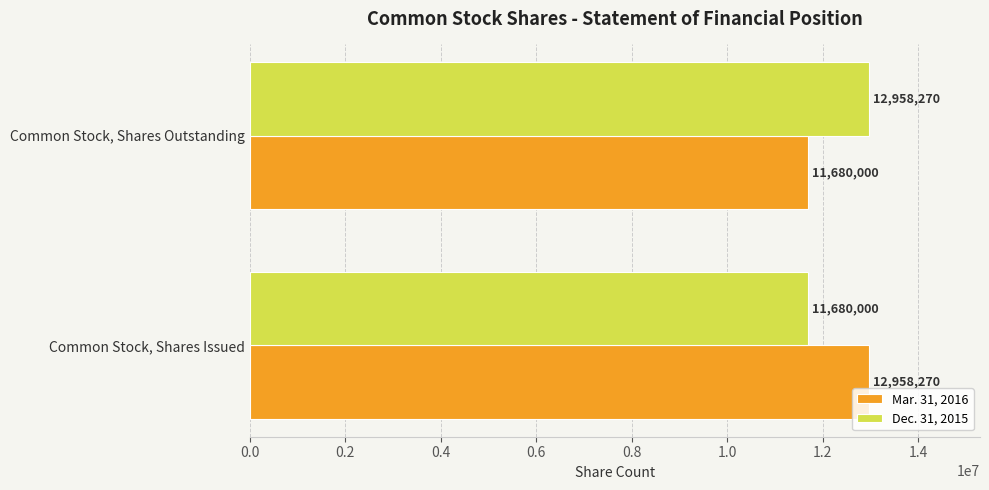

What is the spread (max minus min) of values at Common Stock, Shares Issued?

1278270